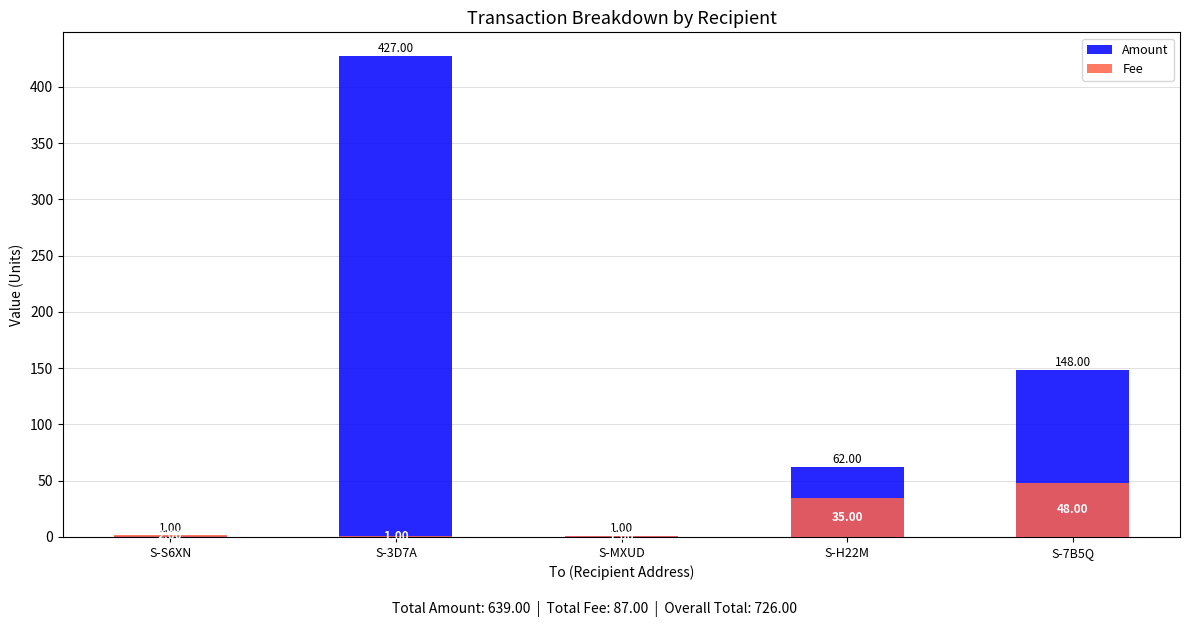

Between S-MXUD and S-7B5Q, which series saw the biggest shift?

Amount